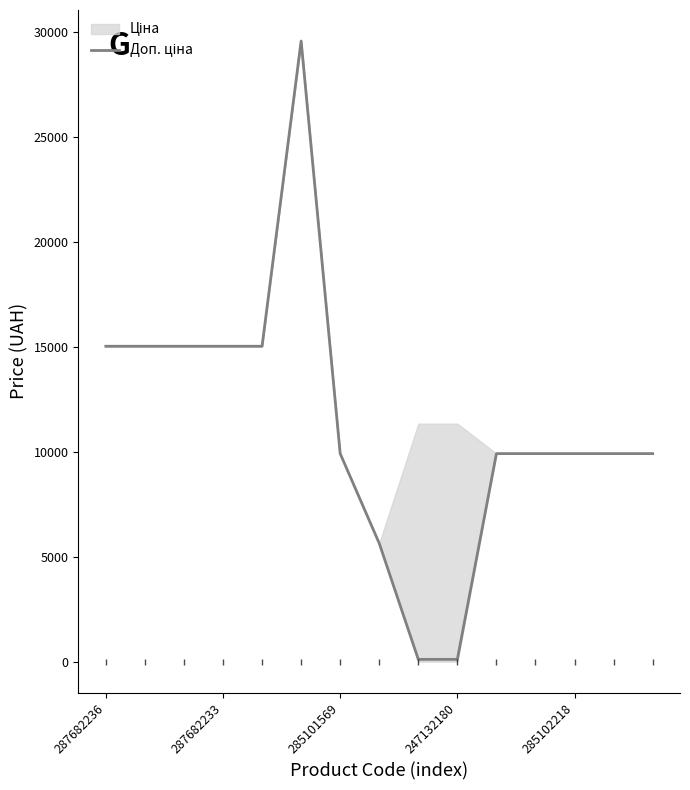

What is the sum of all values?

169958.6